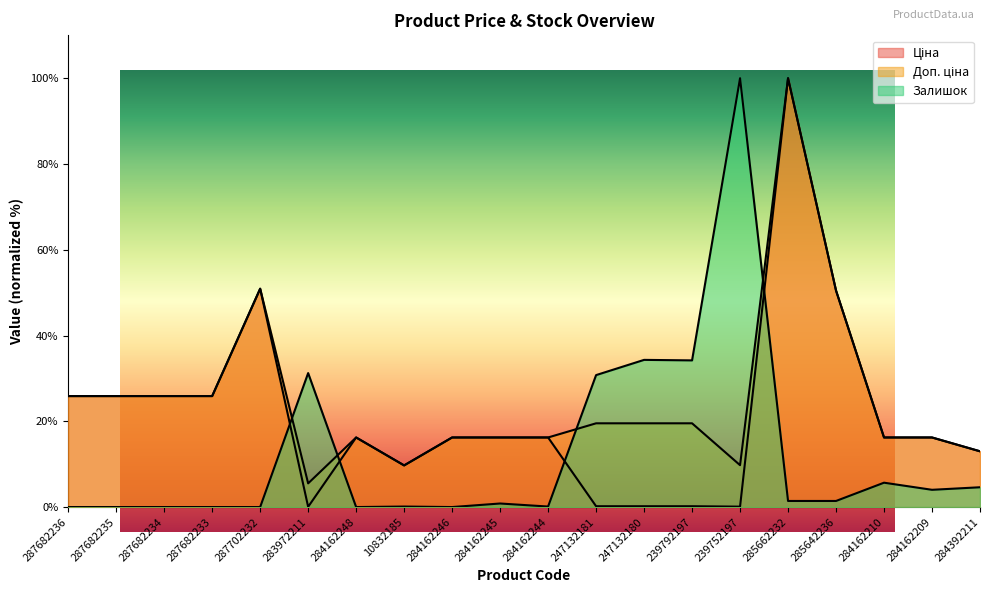

Which category has the lowest value in the Залишок series?

287682236